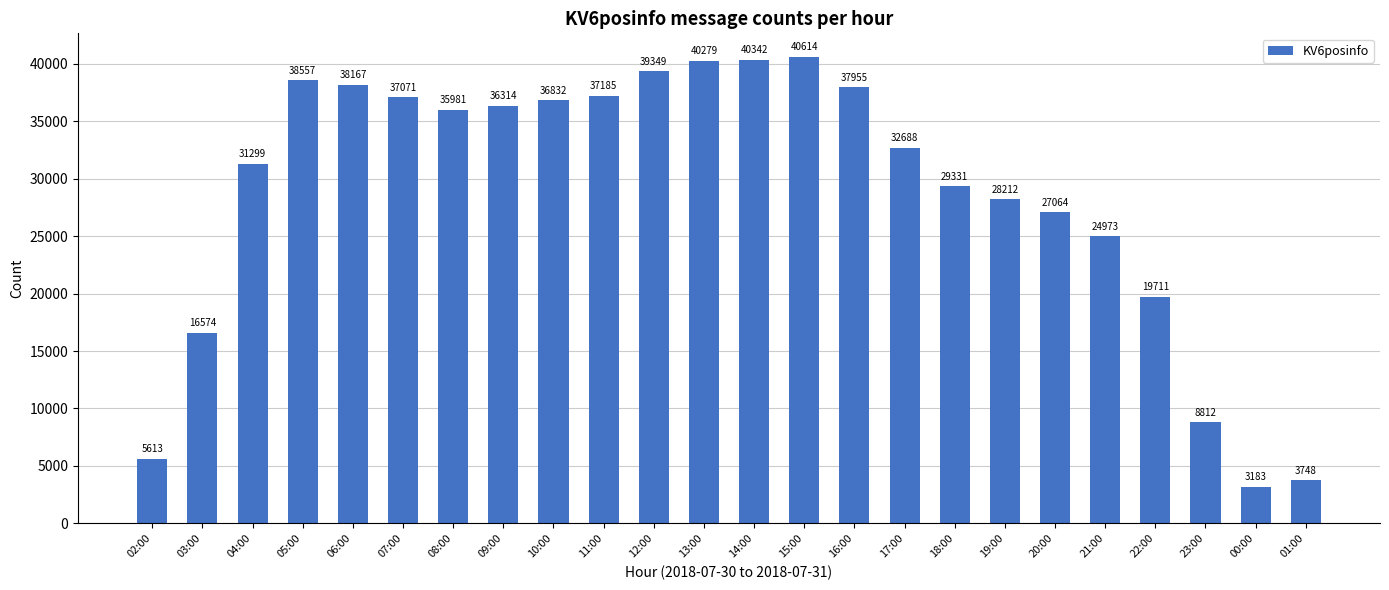

Which has a higher value, 07:00 or 13:00?

13:00